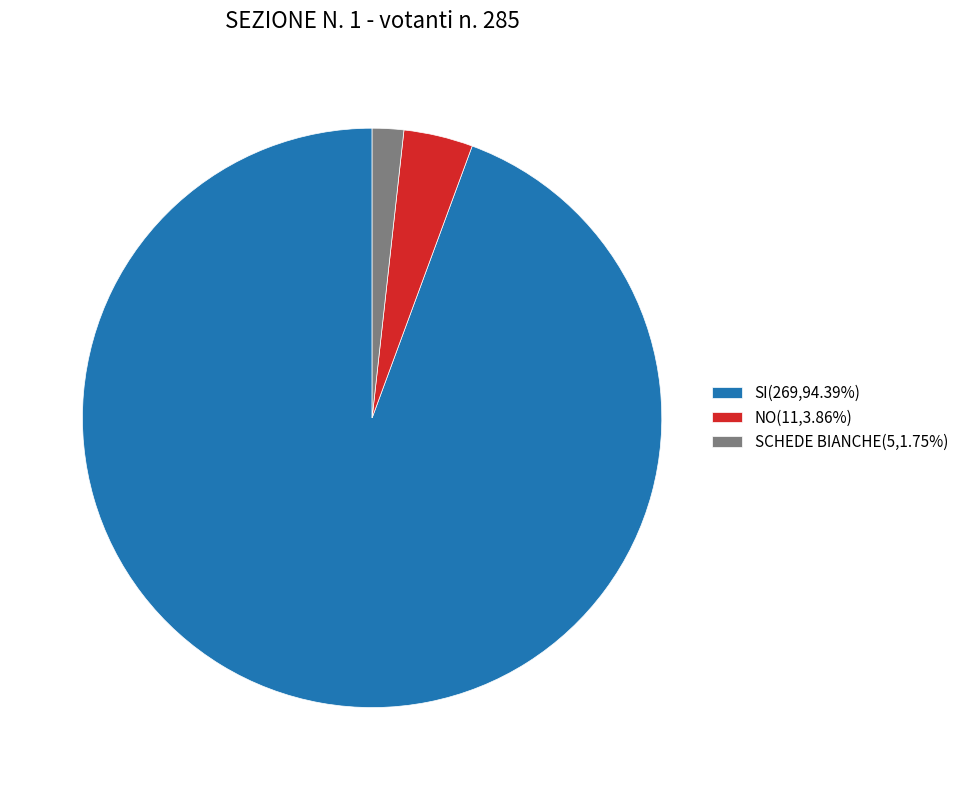

Combined, do SI and SCHEDE BIANCHE account for over 50%?

Yes